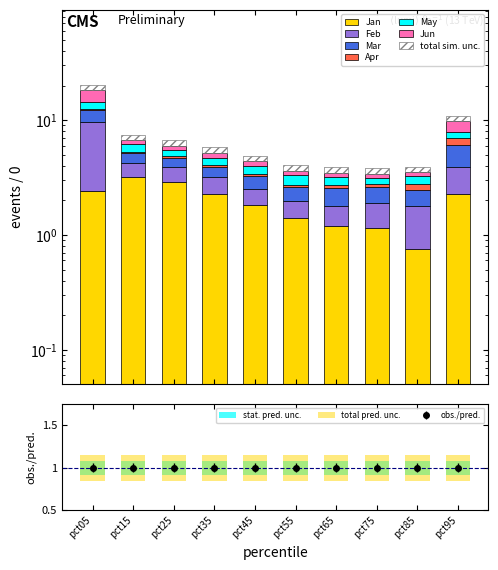

At which category is the sum across all series the highest?

pct05